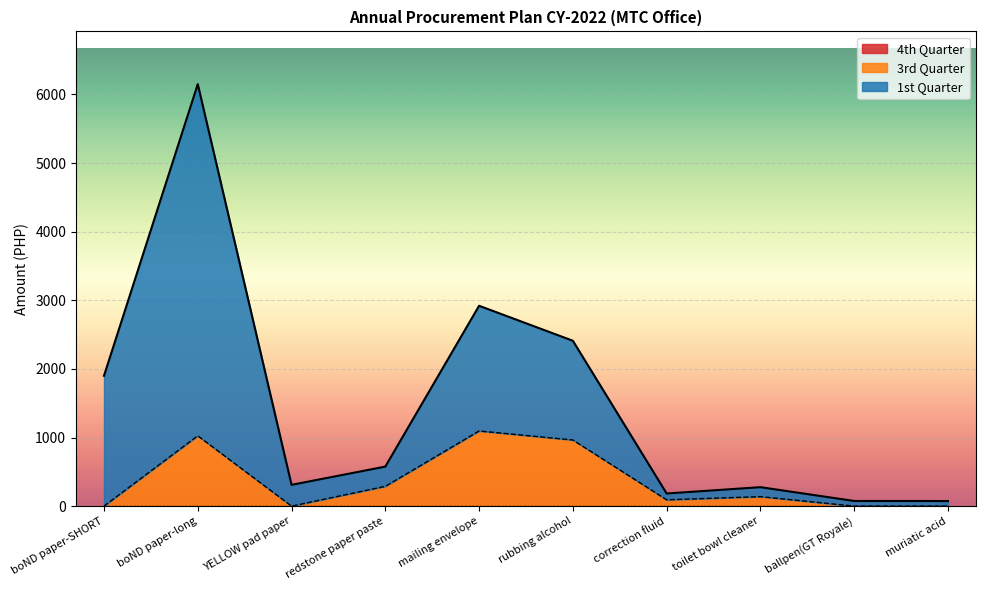

Which series has the widest spread of values?

1st Quarter